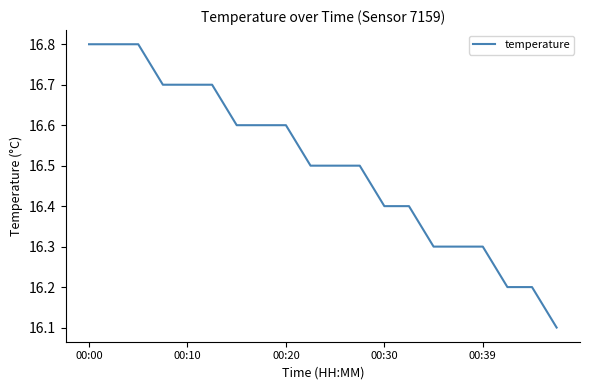

What is the greatest value displayed?

16.8